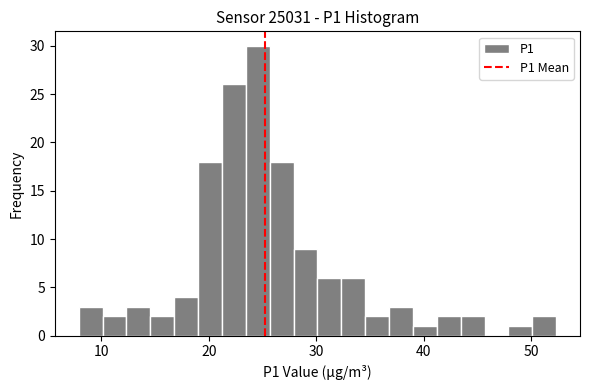

Read against the x-axis, roughly where is the centre of the tallest bar?

25